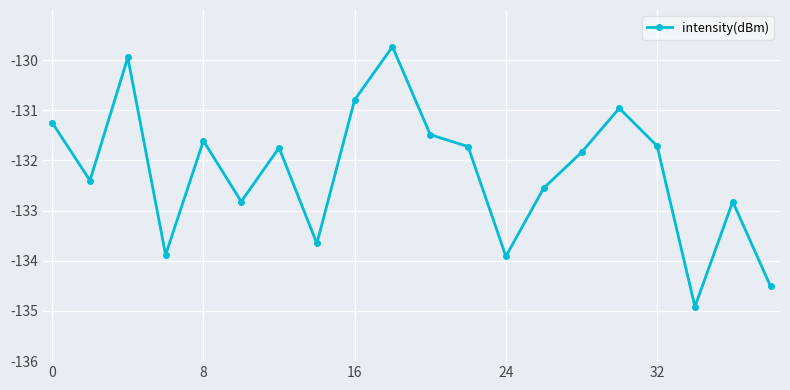

What is the difference between the second highest and minimum values?

5.0